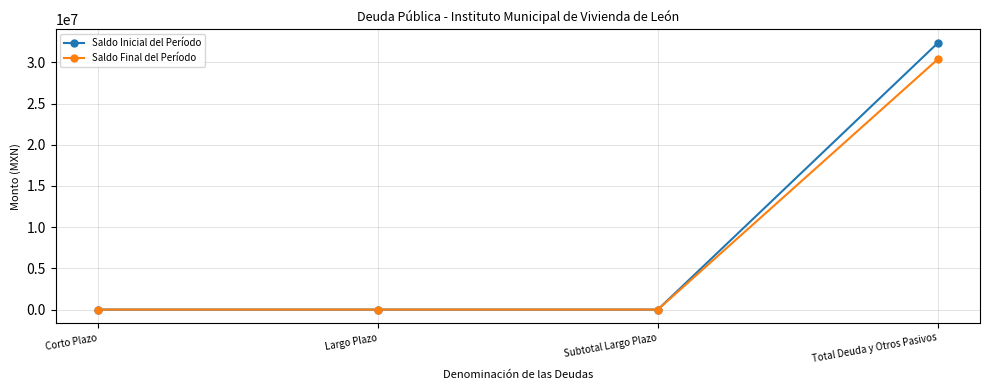

What is the maximum value for Saldo Inicial del Período?

32381282.4